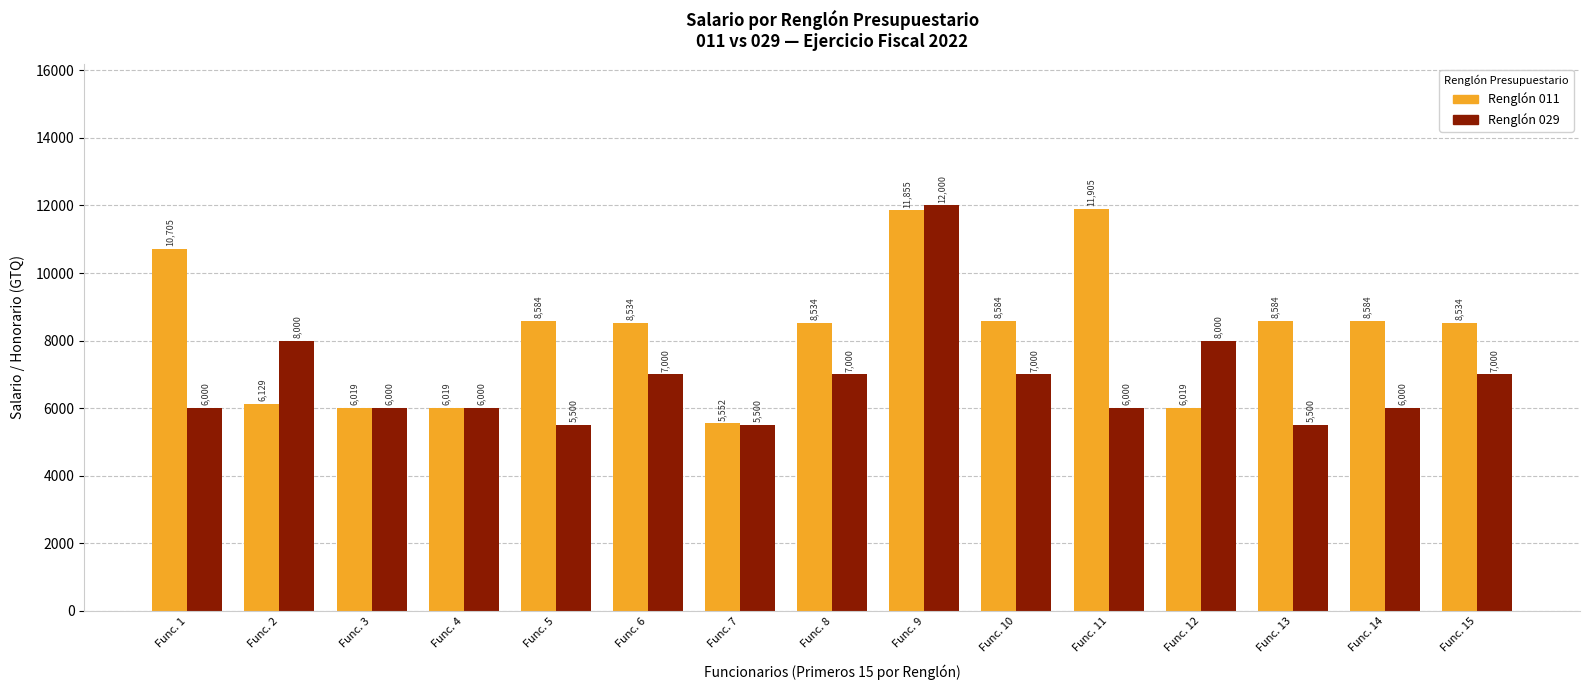

What is the approximate value of Renglón 011 at Func. 12?

6018.6